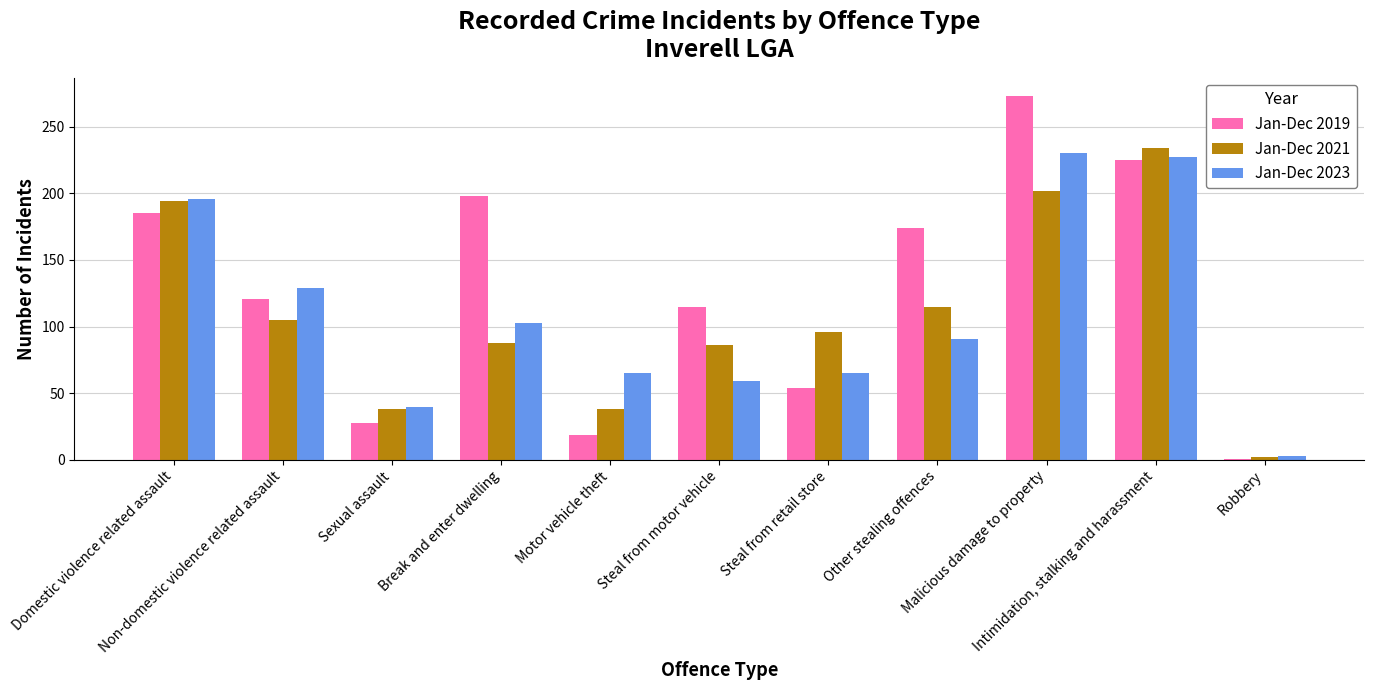

What is the total value across all series at Robbery?

6